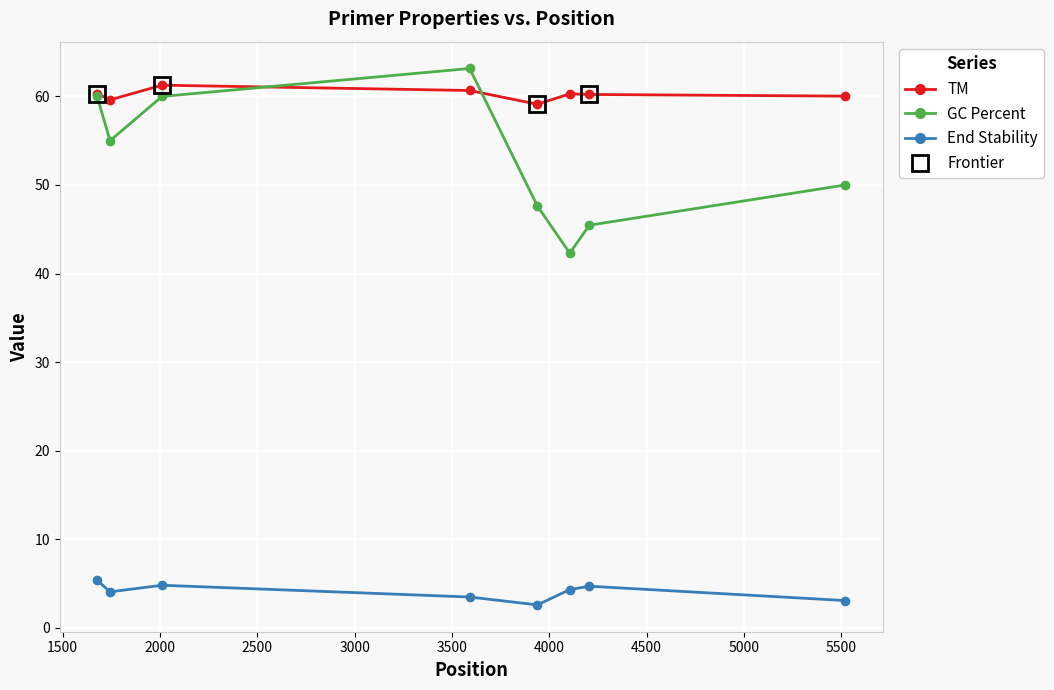

What is the minimum value shown in the chart?

2.6